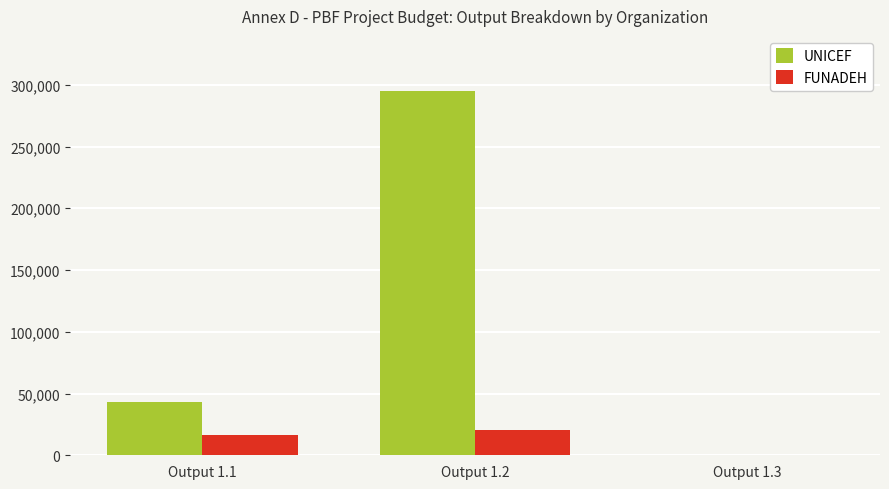

Reading right to left, list all the values displayed in this chart.

UNICEF: 0.0	295302.0	43425.6
FUNADEH: 0.0	20860.0	16700.0